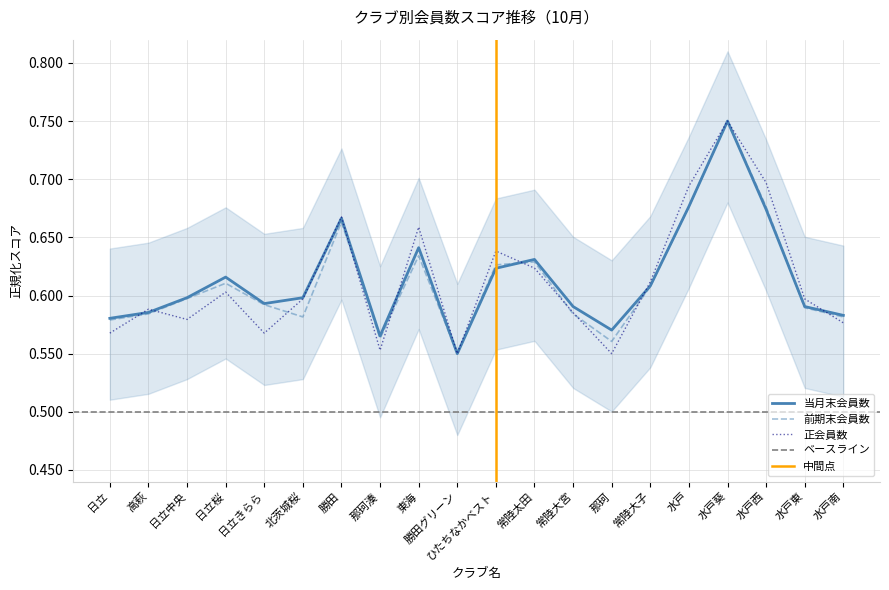

Is the value of 前期末会員数 at 水戸東 greater than the value of 正会員数 at 勝田?

No